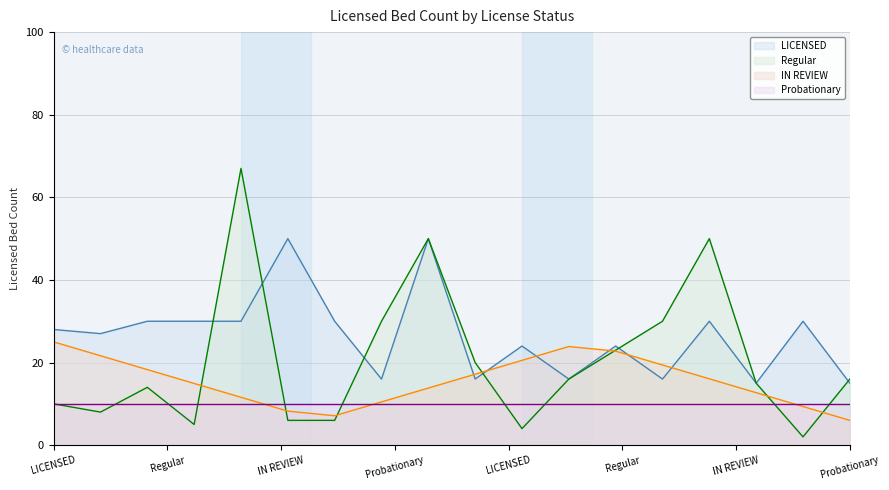

True or false: LICENSED and Probationary cross at least once.

False